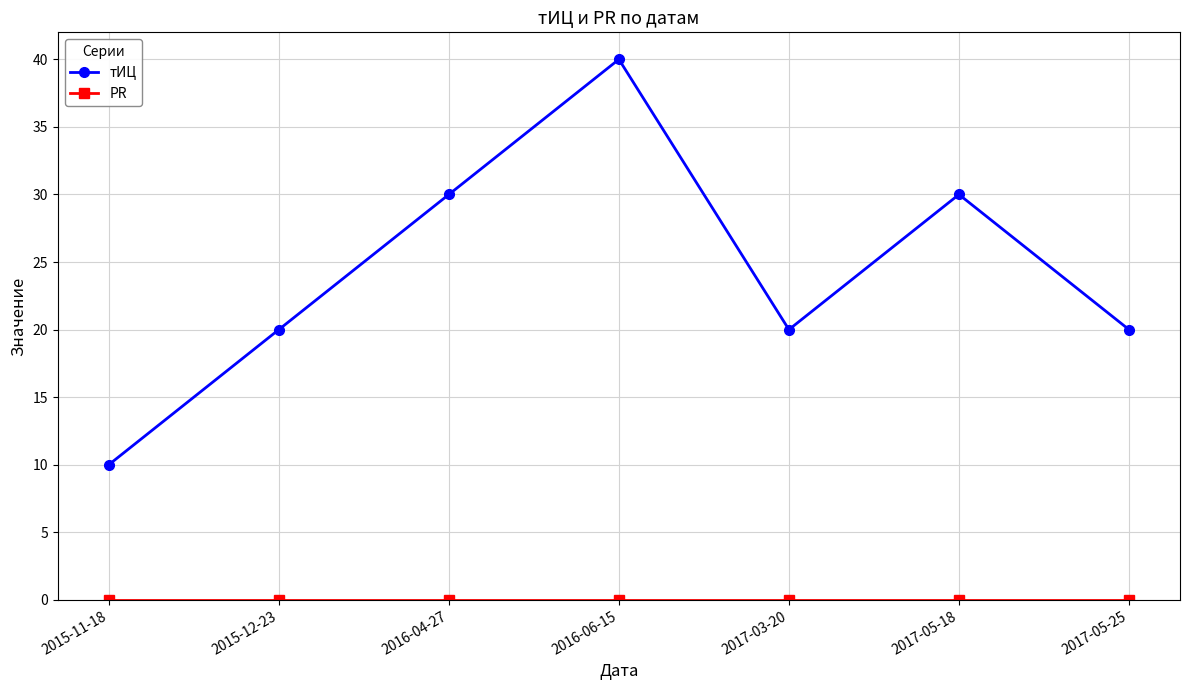

What is the value of the тИЦ point at the 3rd from the left?

30